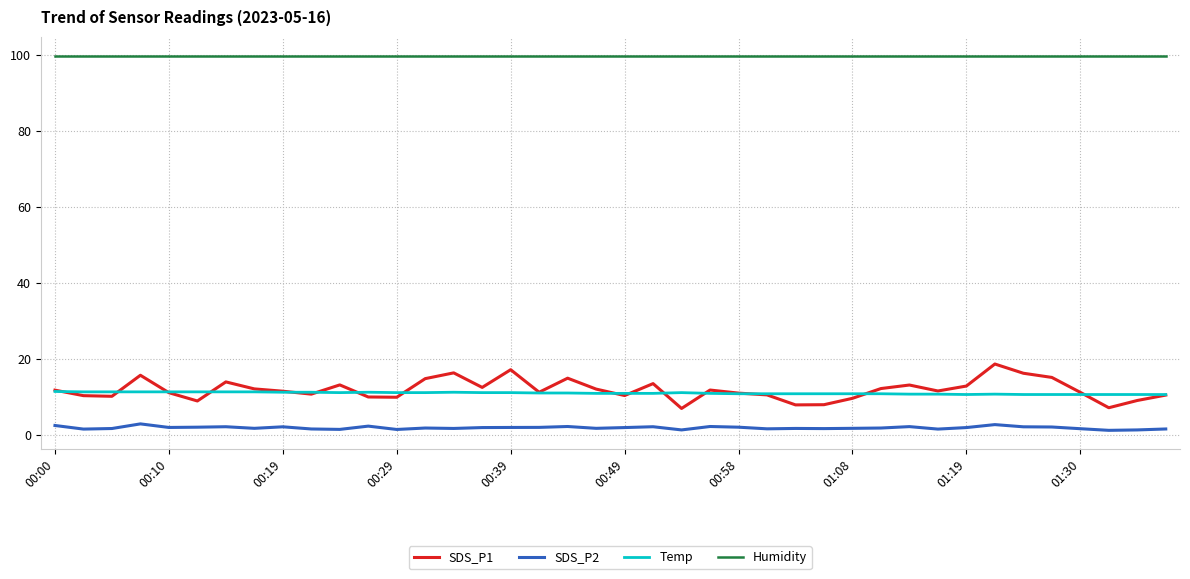

What is the maximum value shown in the chart?

99.9